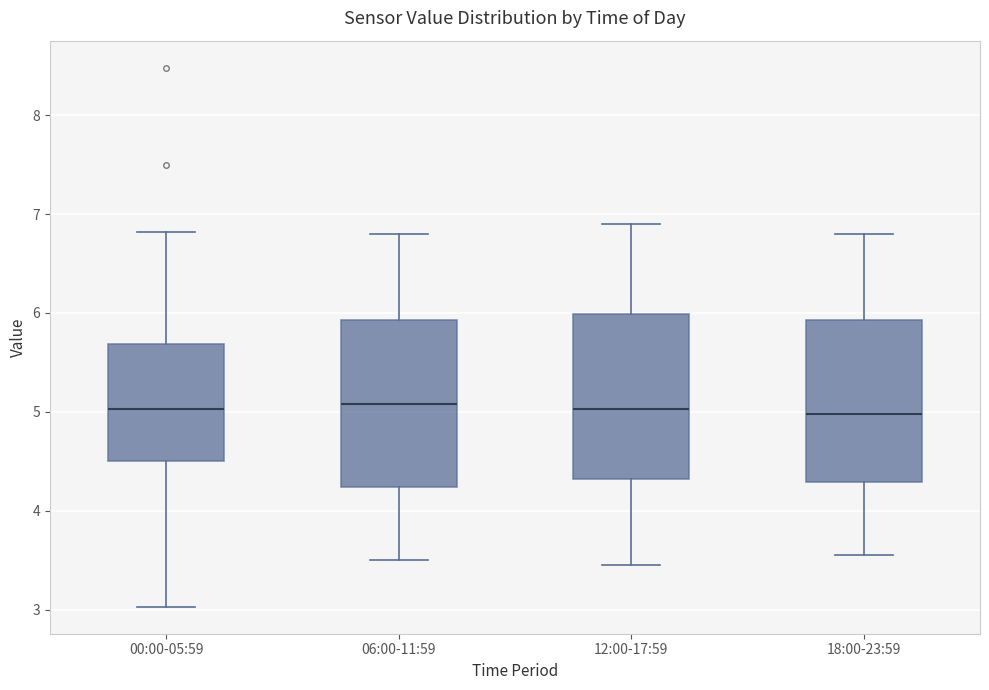

Reading left to right, transcribe this box plot: for each box, give where its median line is, the range the box spans, and where its two whiskers end, as read against the y-axis. The values are not printed on the chart, so give them approximately, as read against the axis.

00:00-05:59: median 5.0, box 4.5 to 5.7, whiskers 3.0 to 6.8
06:00-11:59: median 5.1, box 4.2 to 5.9, whiskers 3.5 to 6.8
12:00-17:59: median 5.0, box 4.3 to 6.0, whiskers 3.5 to 6.9
18:00-23:59: median 5.0, box 4.3 to 5.9, whiskers 3.6 to 6.8